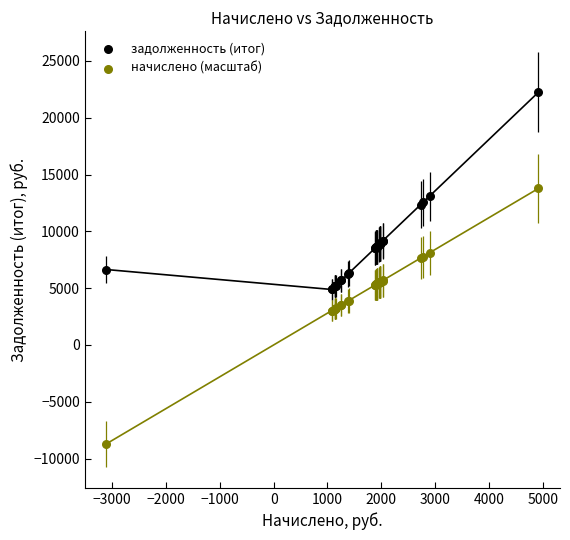

Which series reaches the minimum Y coordinate?

начислено (масштаб)